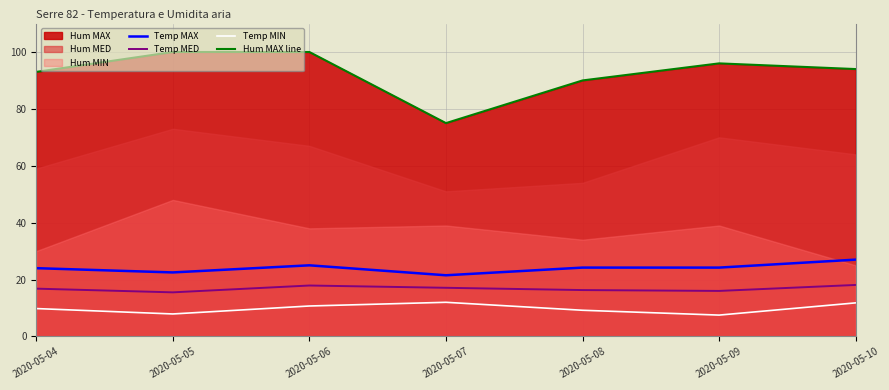

At which category does Hum MAX line reach its first local valley?

2020-05-07